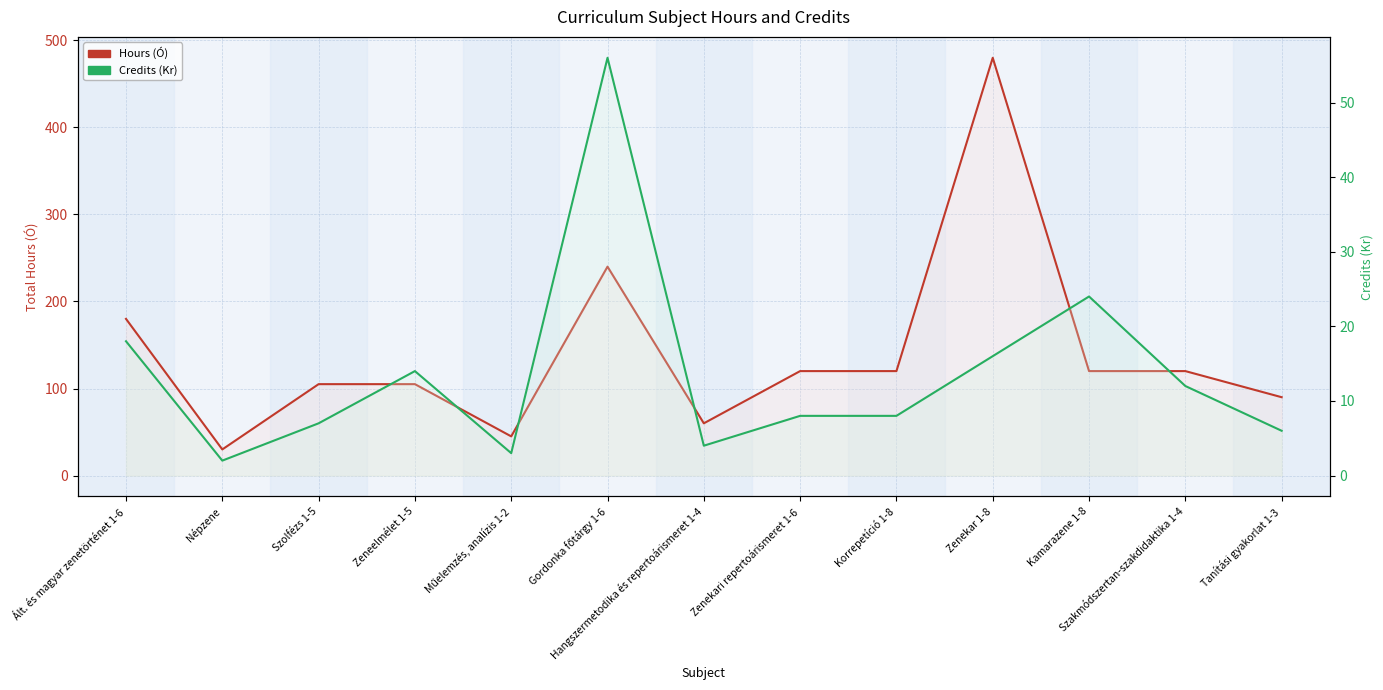

Rank the series by their maximum value, from lowest to highest.

Credits (Kr), Hours (Ó)